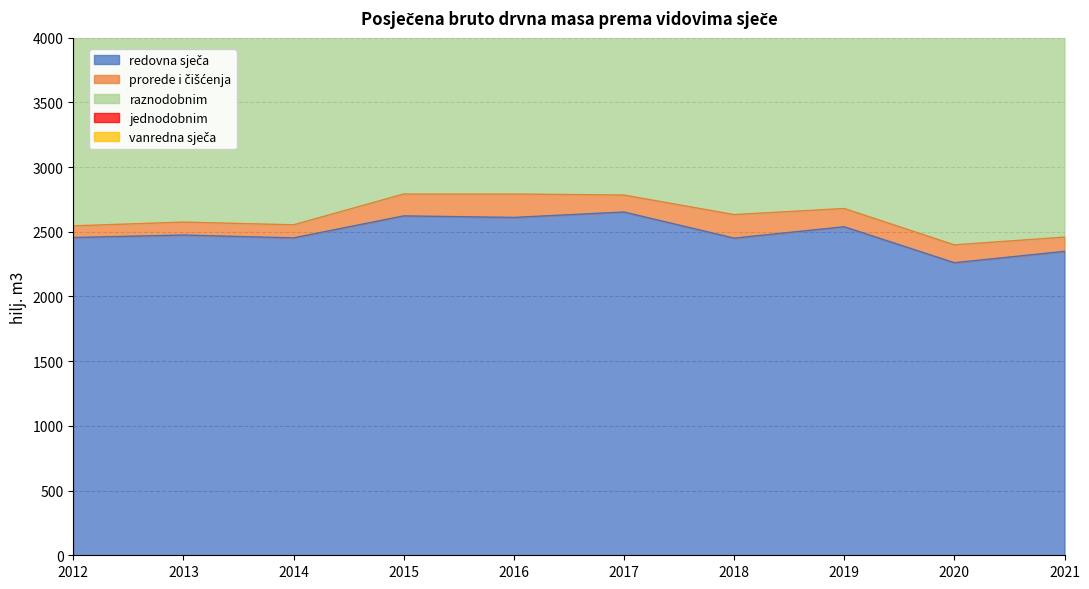

Is the value of redovna sječa at 2015 greater than the value of prorede i čišćenja at 2015?

Yes